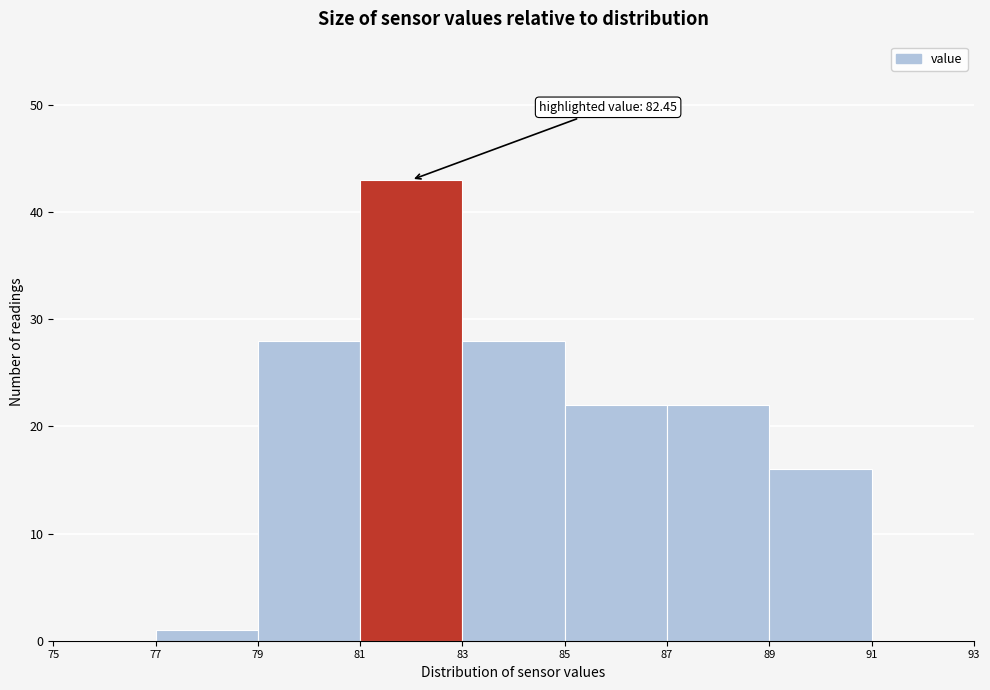

Over which range of the x-axis is the bar tallest?

81 to 83